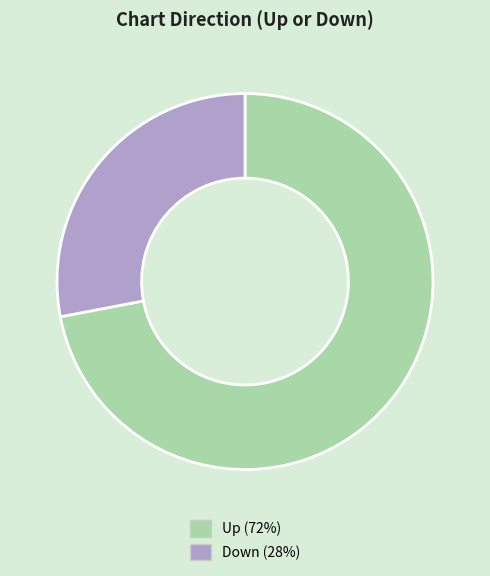

Is there a majority slice in this chart?

Yes